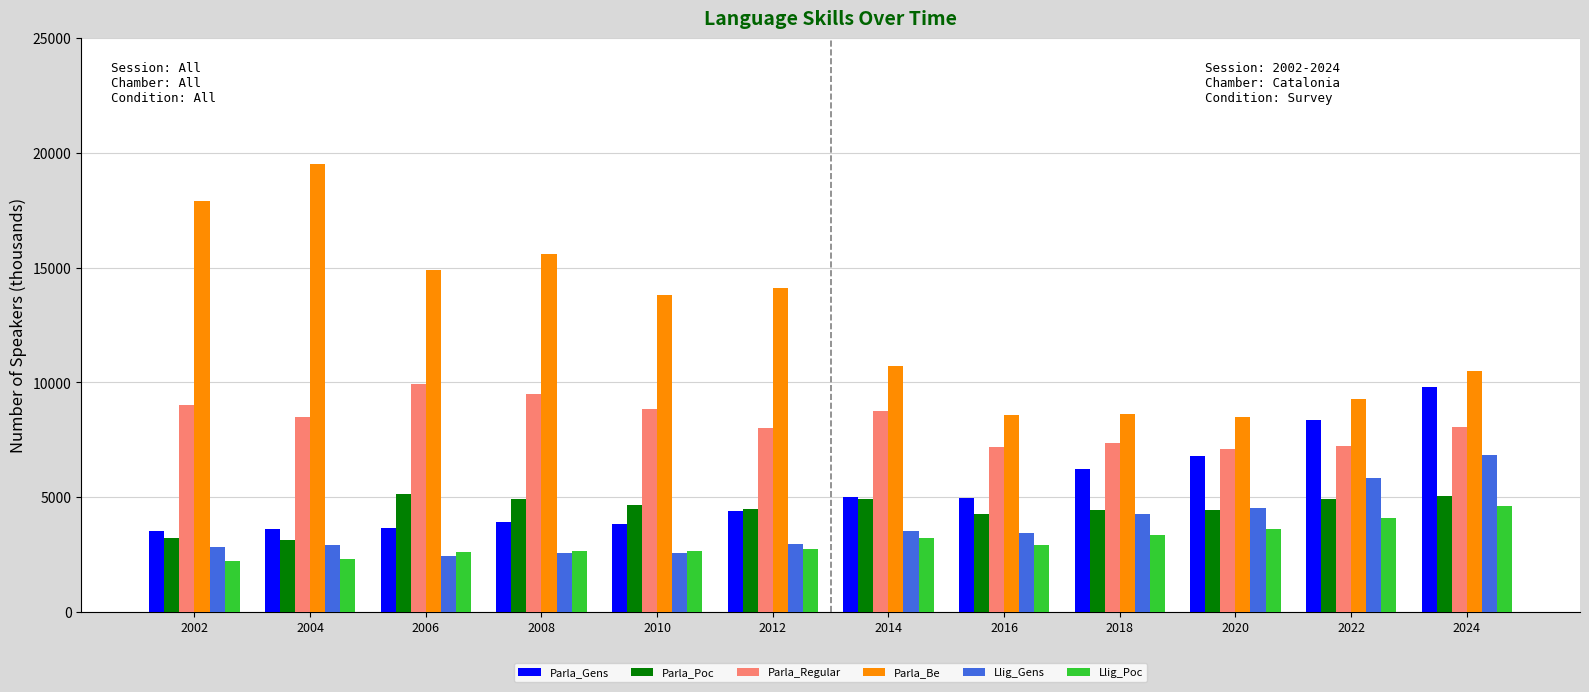

Count the number of categories in the chart.

12